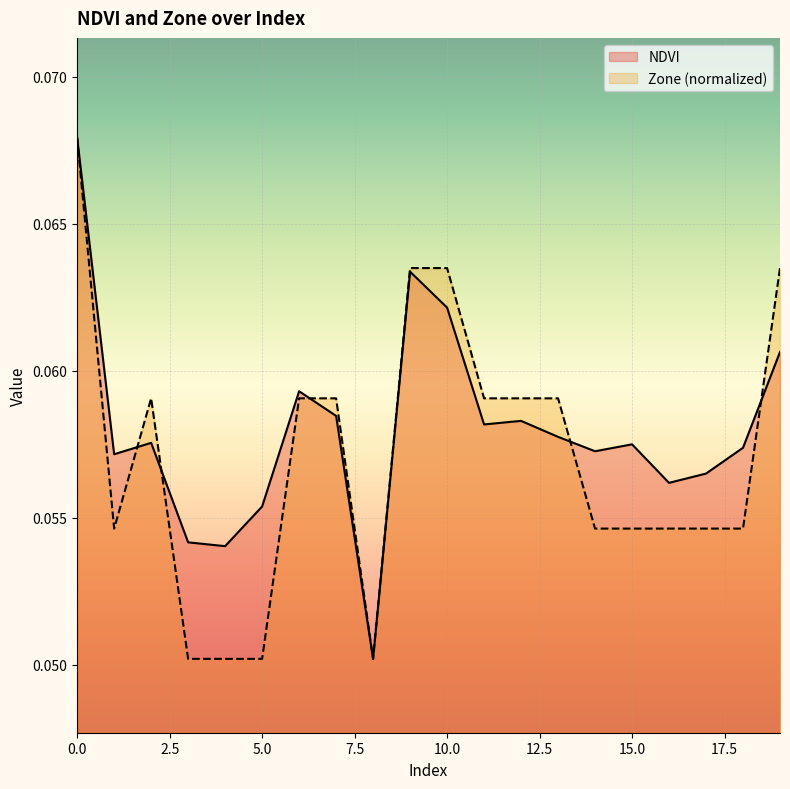

What is the approximate value of Zone at 19?

0.1